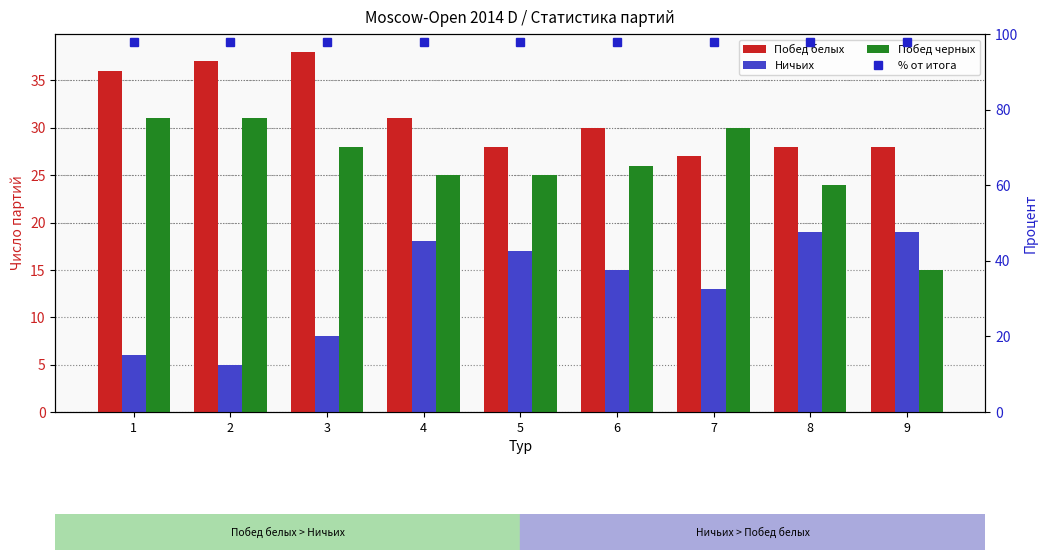

The value of Побед белых at 2 is 37. True or false?

True